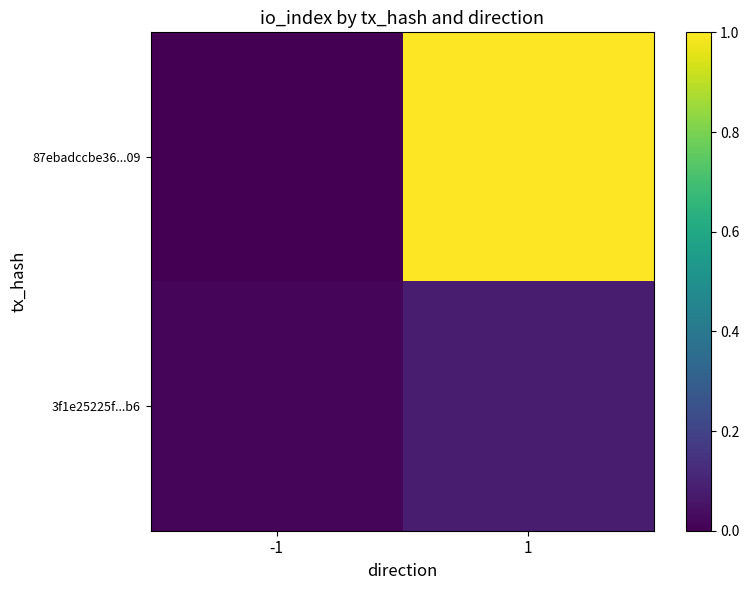

Reading left to right, transcribe all the data shown in this chart.

87ebadccbe36...09: -1=0.0	1=1.0
3f1e25225f...b6: -1=0.0	1=0.1